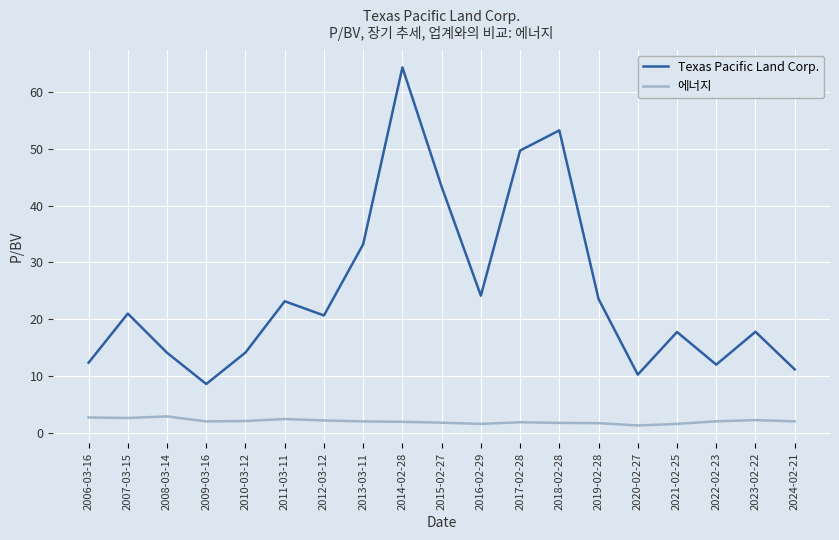

At which label is Texas Pacific Land Corp. closest to 36?

2013-03-11